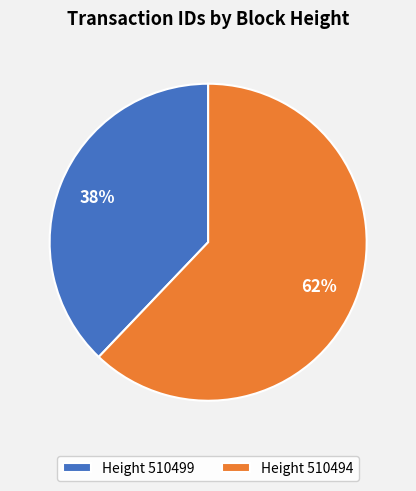

To the nearest percent, what percentage of the pie is Height 510499?

38%